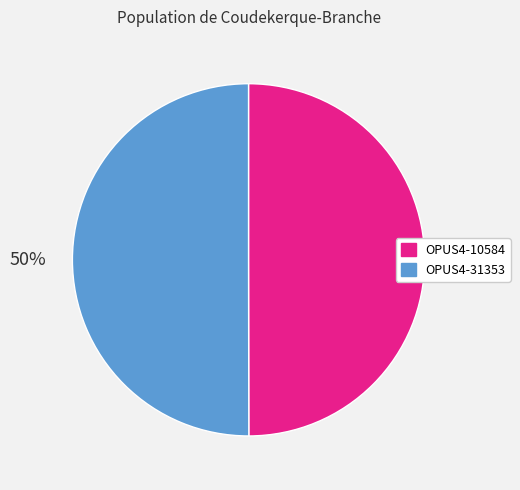

Combined, do OPUS4-10584 and OPUS4-31353 account for over 50%?

Yes